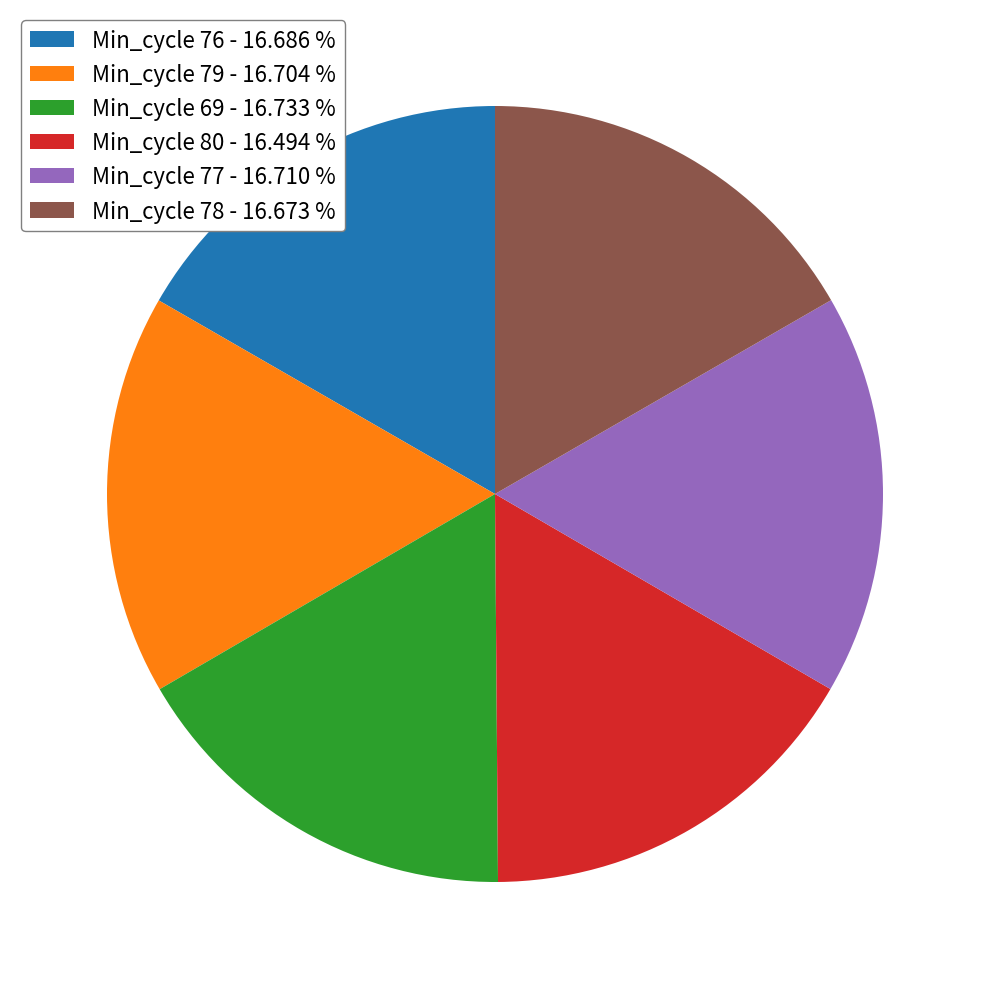

Is the sum of Min_cycle 77 - 16.710 % and Min_cycle 80 - 16.494 % greater than half?

No